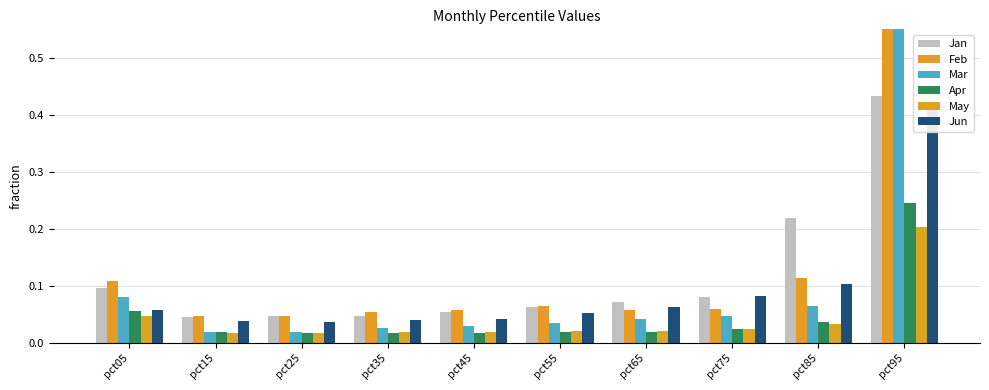

Rank the categories by Feb value from lowest to highest.

pct25, pct15, pct35, pct45, pct65, pct75, pct55, pct05, pct85, pct95